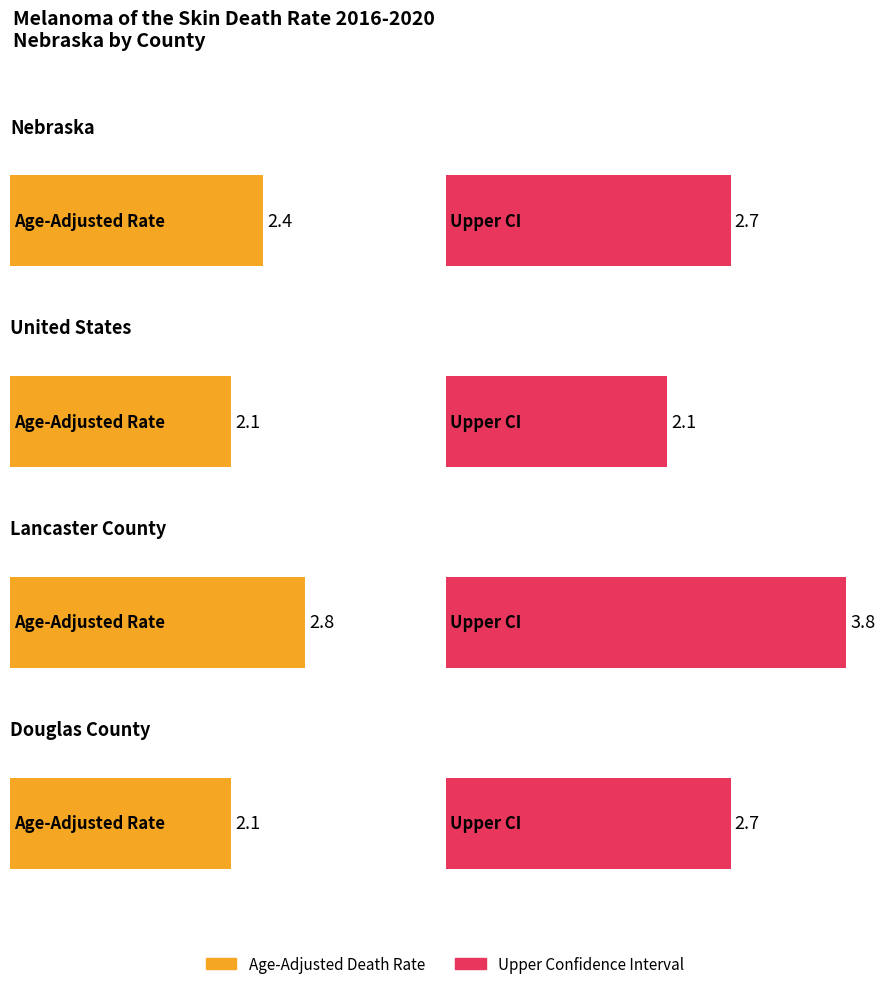

At which category does the chart reach its peak across all series?

Lancaster County